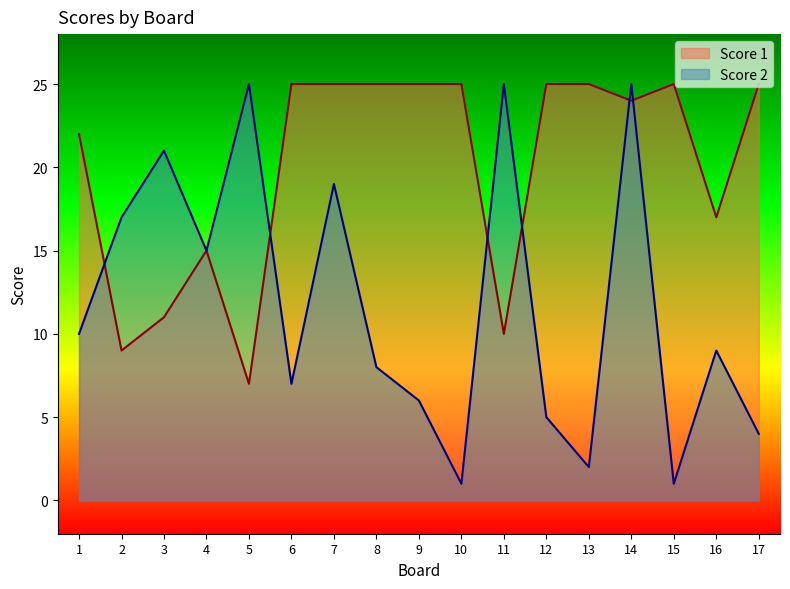

How many values in the Score 2 series exceed 9?

8